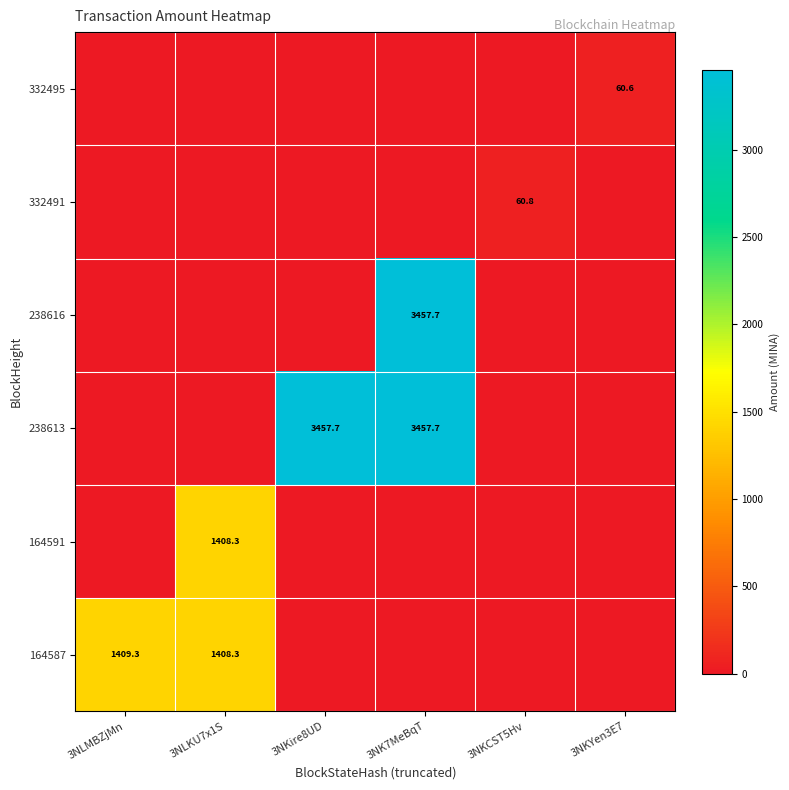

The 164587 series shows 1409.3 at 3NLMBZjMn. True or false?

True